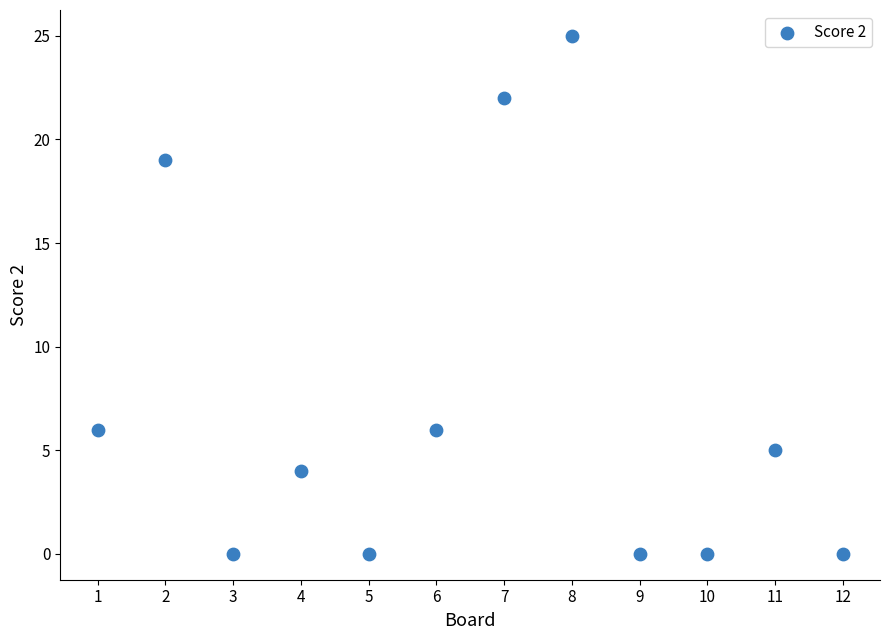

What is the range of X values (max minus min)?

11